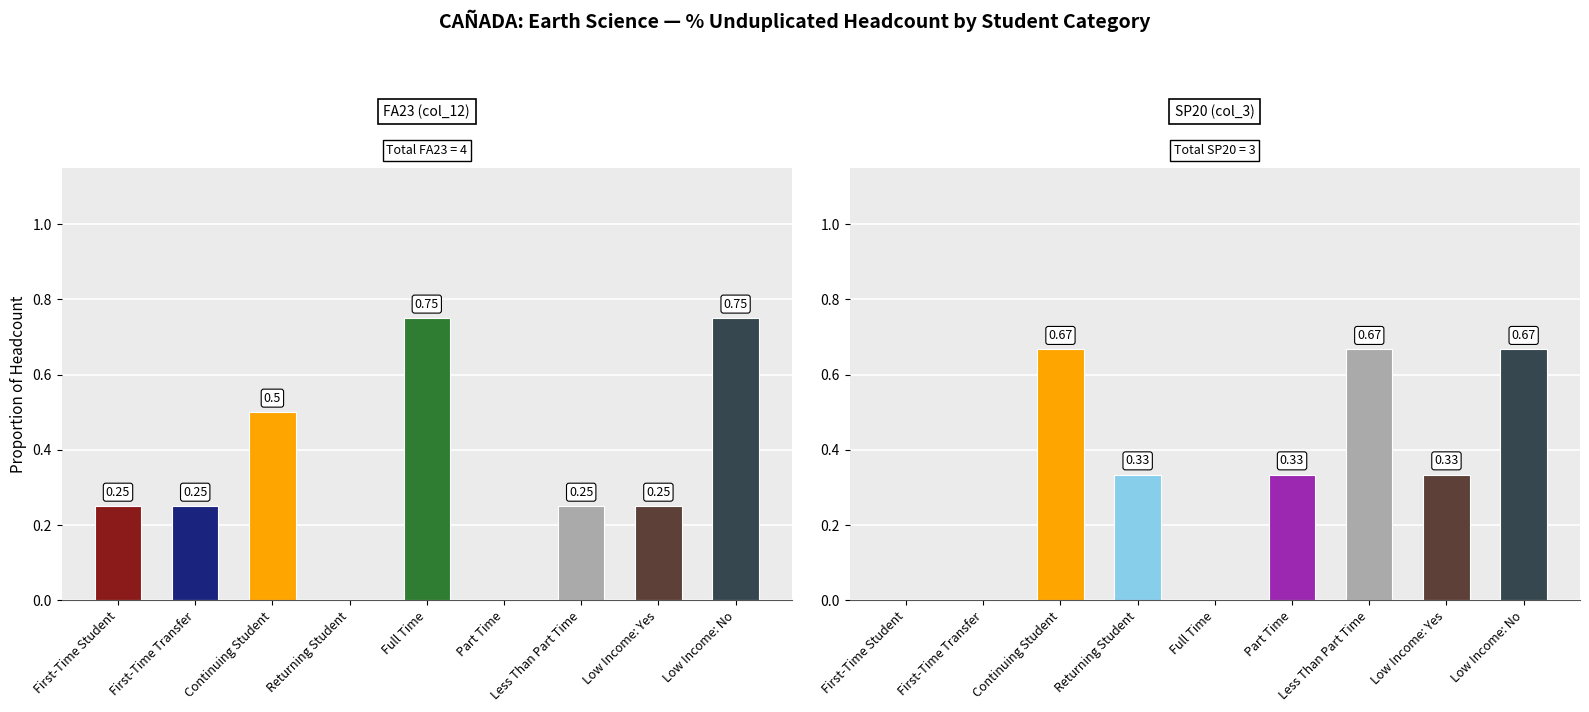

Which series has the widest spread of values?

FA23 (col_12)